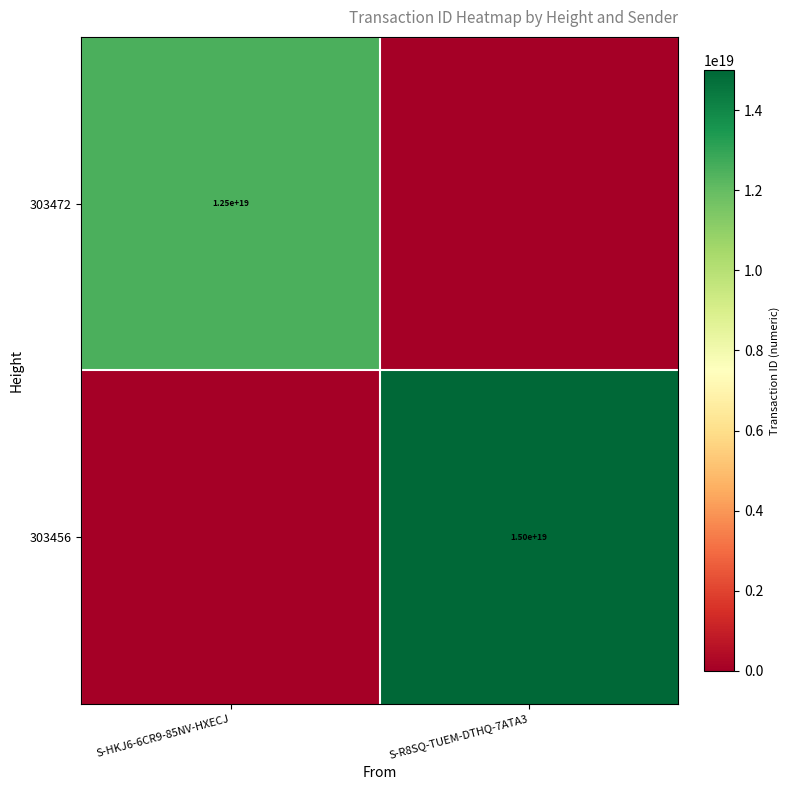

What is the spread (max minus min) of values at S-R8SQ-TUEM-DTHQ-7ATA3?

15001514714557243392